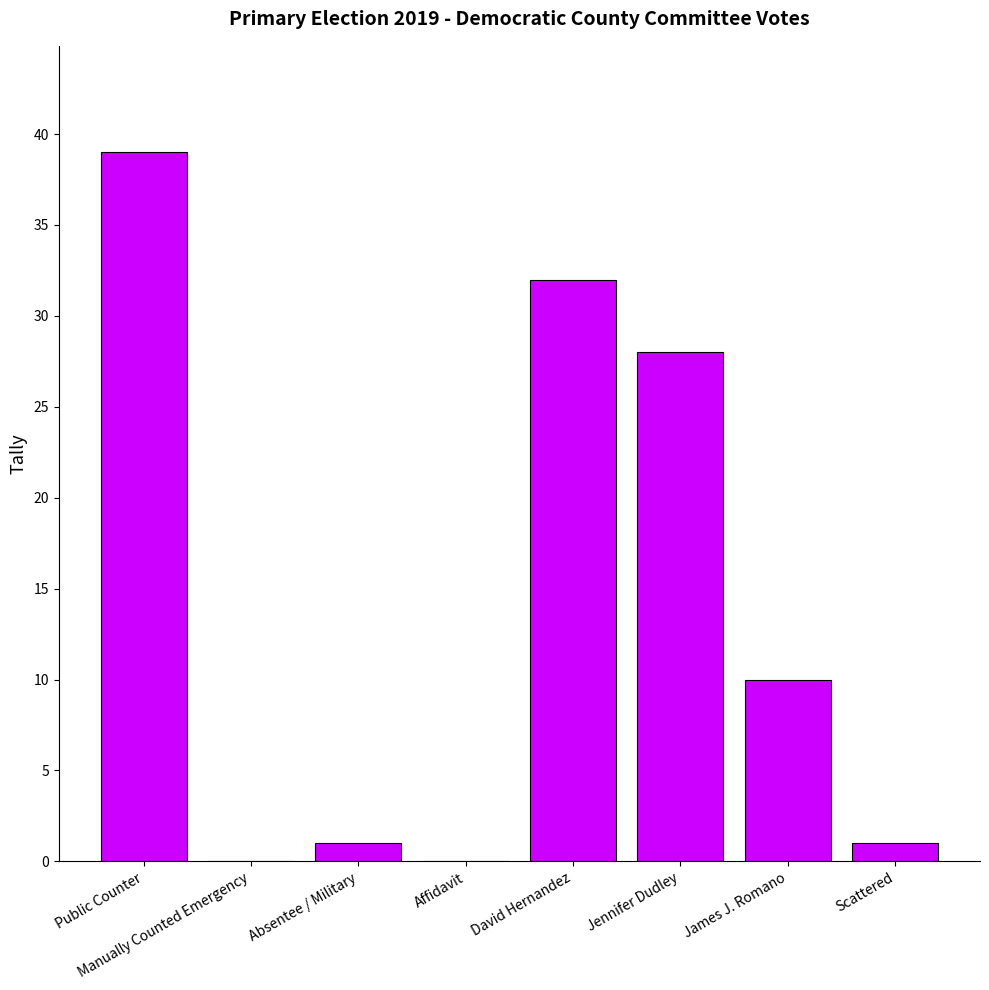

How many data points does each series have?

8